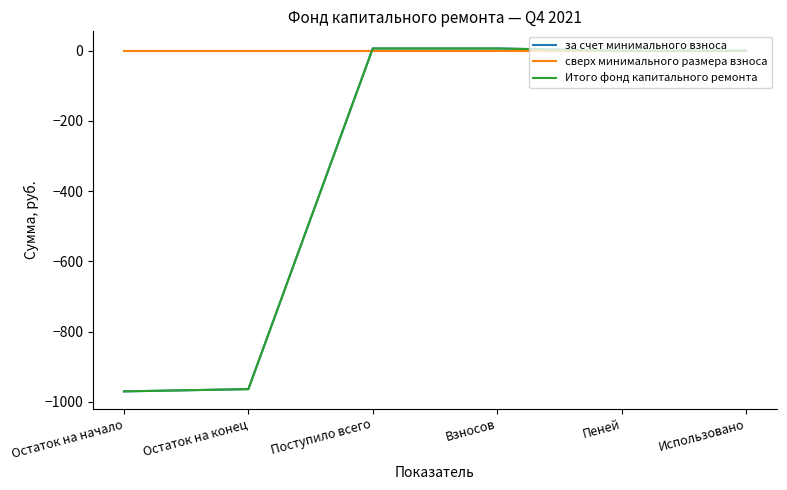

What position from the right is Использовано?

1